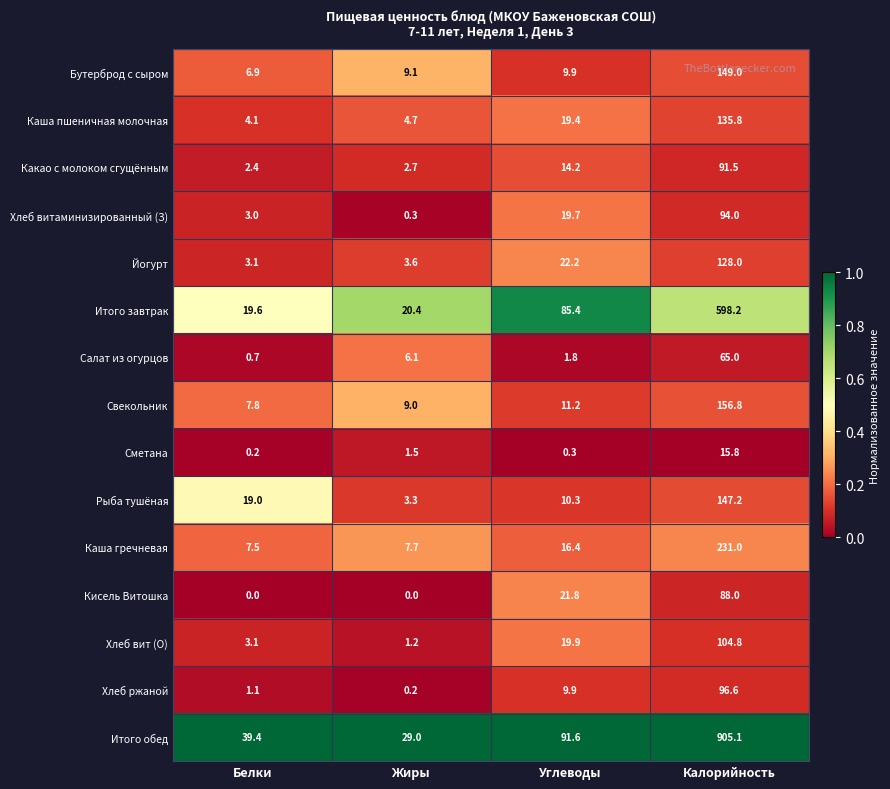

Which series has the largest total across all categories?

Итого обед